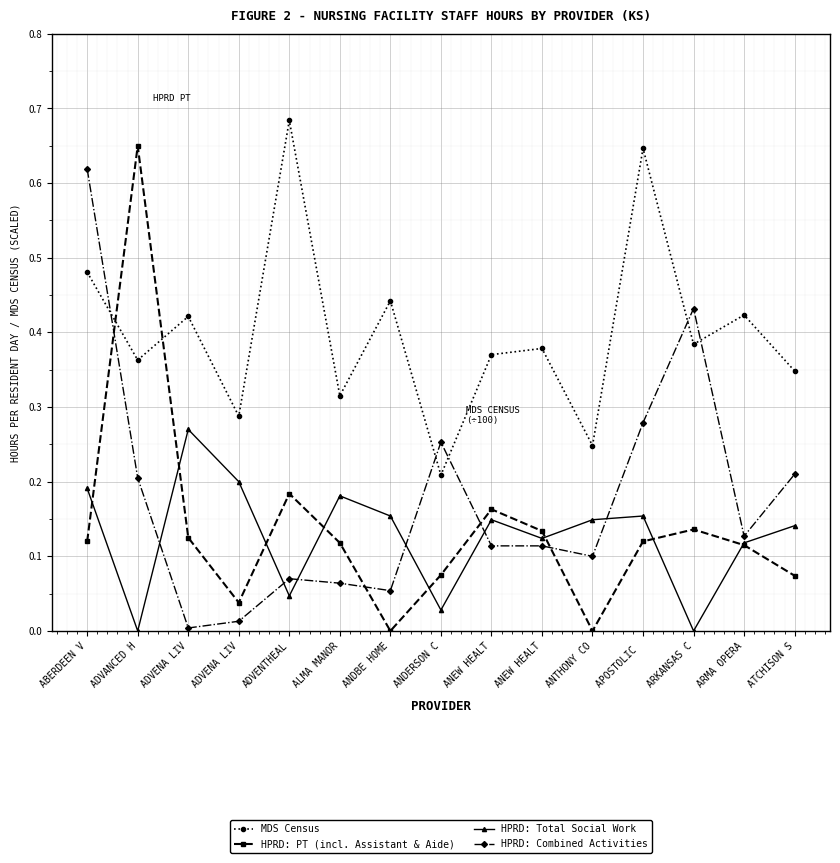

Does the chart have visible grid lines?

Yes